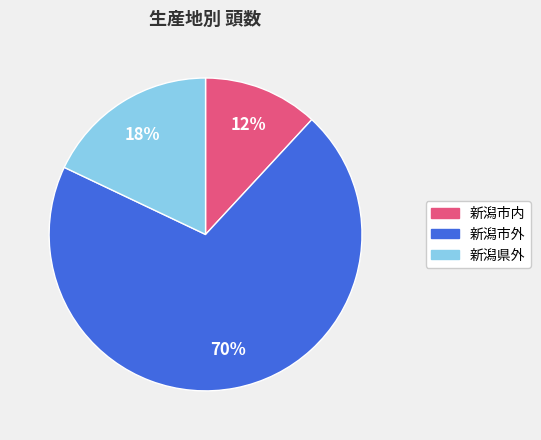

What is the ratio of the value at 新潟市内 to the value at 新潟県外?

0.7